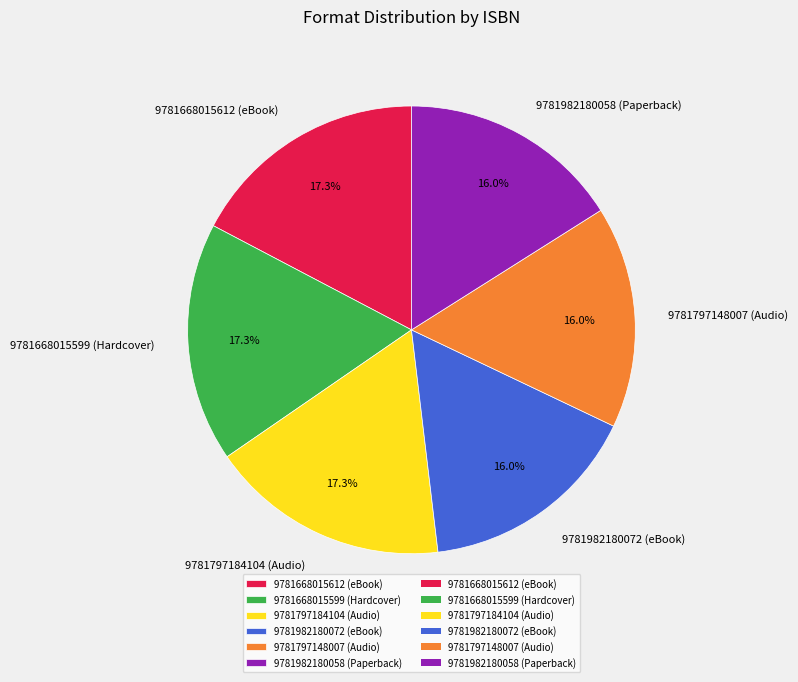

How many slices are in this pie chart?

6